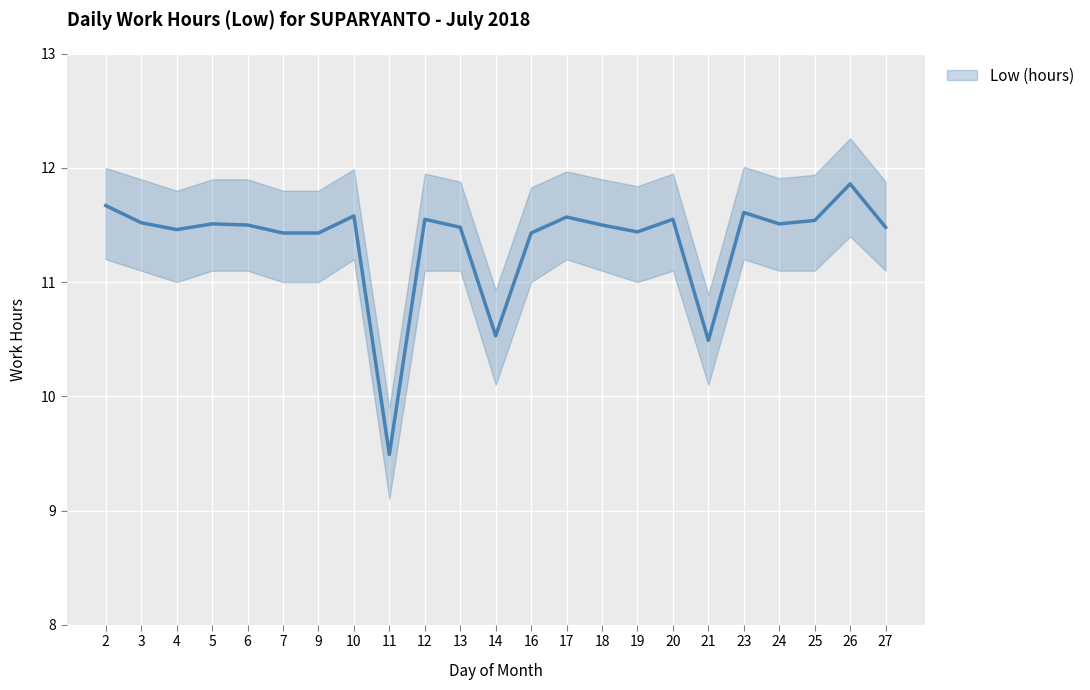

Reading left to right, what are all the values shown in this chart?

2=11.7	3=11.5	4=11.5	5=11.5	6=11.5	7=11.4	9=11.4	10=11.6	11=9.5	12=11.6	13=11.5	14=10.5	16=11.4	17=11.6	18=11.5	19=11.4	20=11.6	21=10.5	23=11.6	24=11.5	25=11.5	26=11.9	27=11.5